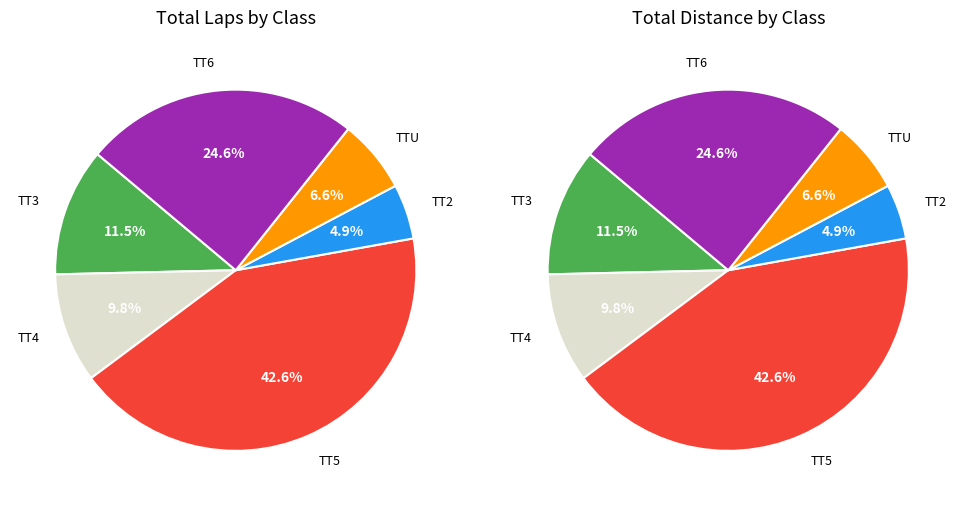

Combined, do TT4 and TT2 account for over 50%?

No